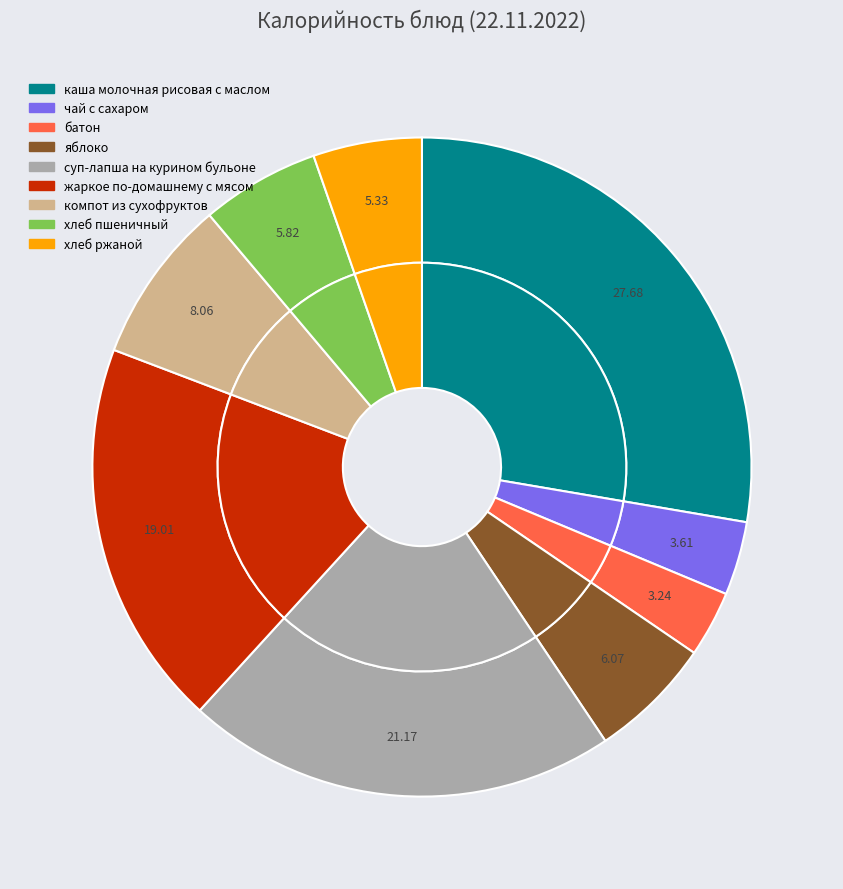

Combined, do чай с сахаром and батон account for over 50%?

No